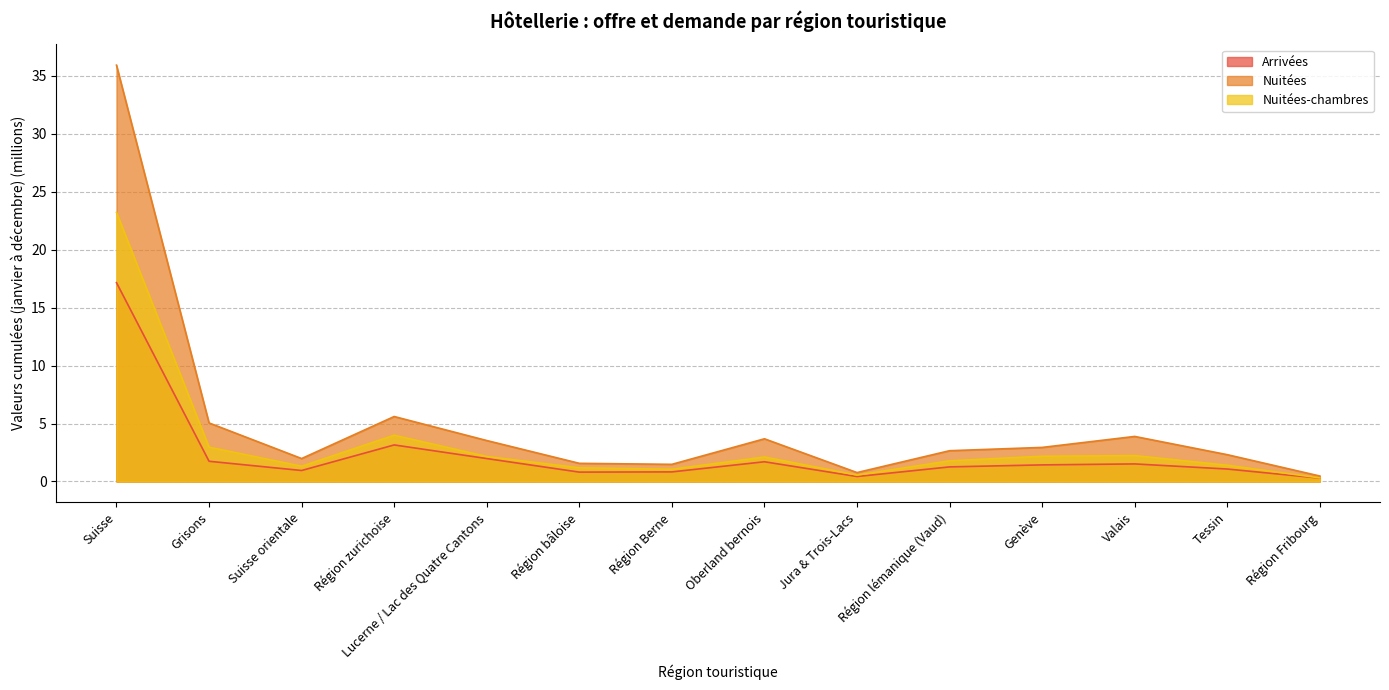

Where does the Arrivées series first go above 1?

Suisse